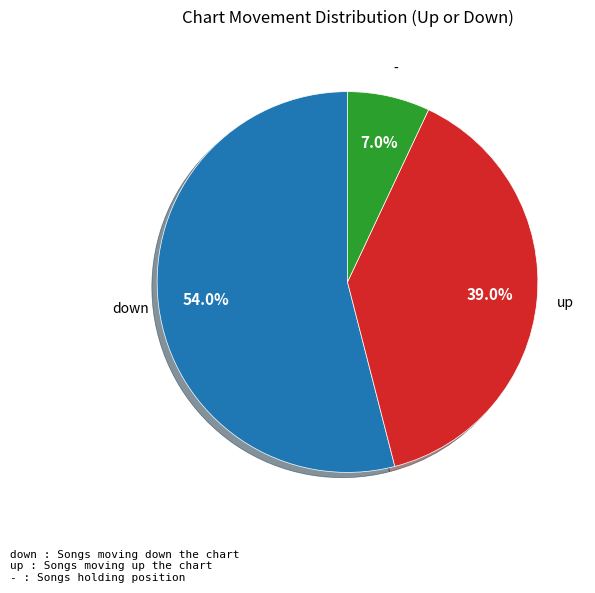

Is there a majority slice in this chart?

Yes